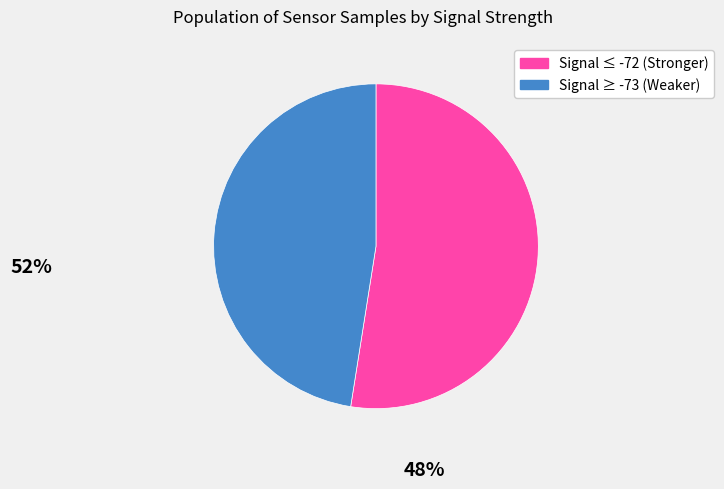

Does any single category account for the majority?

Yes